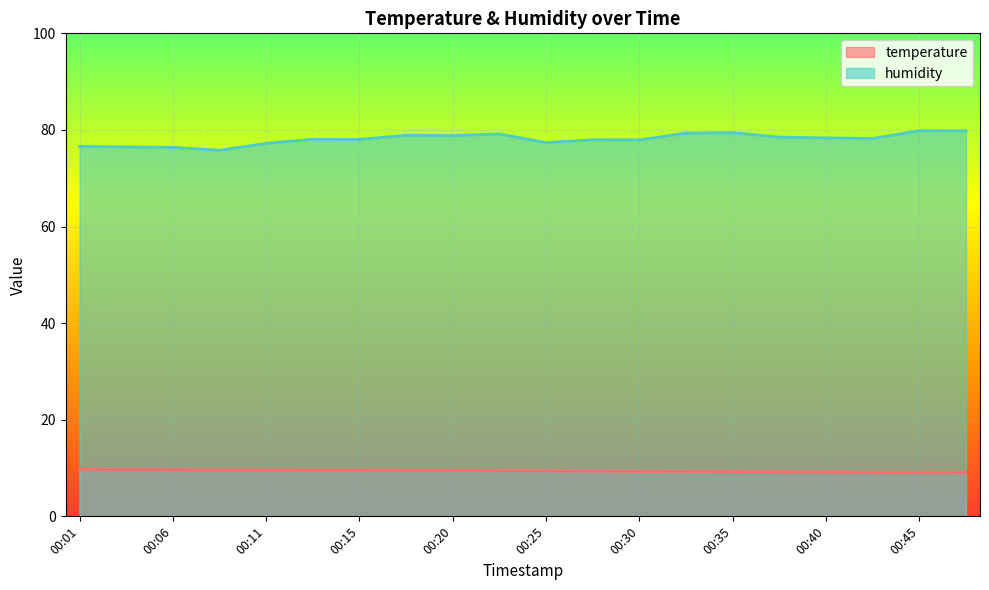

Which series has the largest range (max minus min)?

humidity